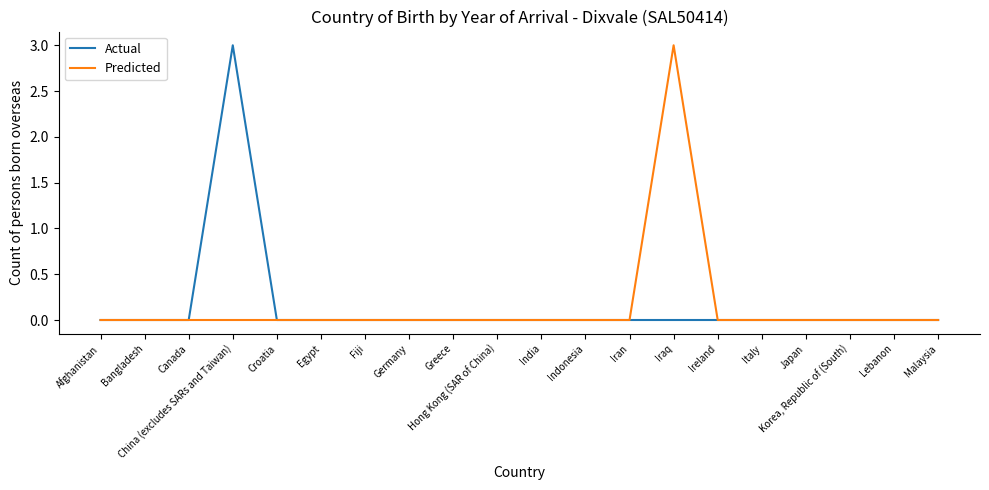

What is the maximum value for Actual?

3